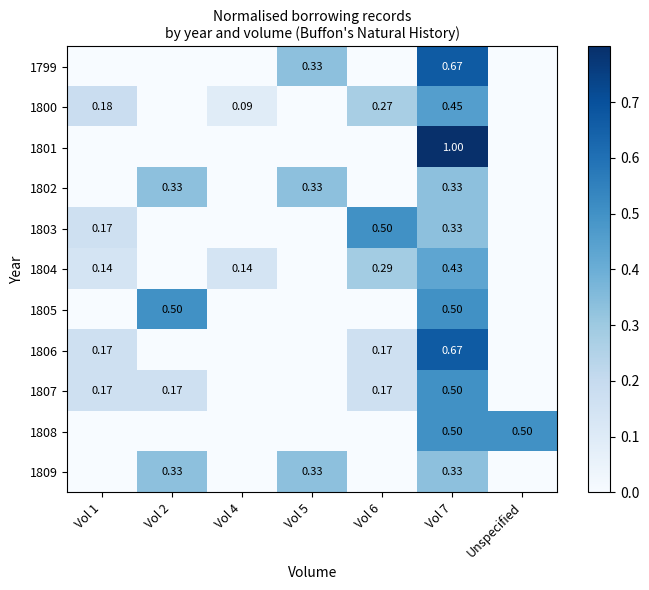

Is the value of 1800 at Vol 6 greater than the value of 1805 at Vol 7?

No